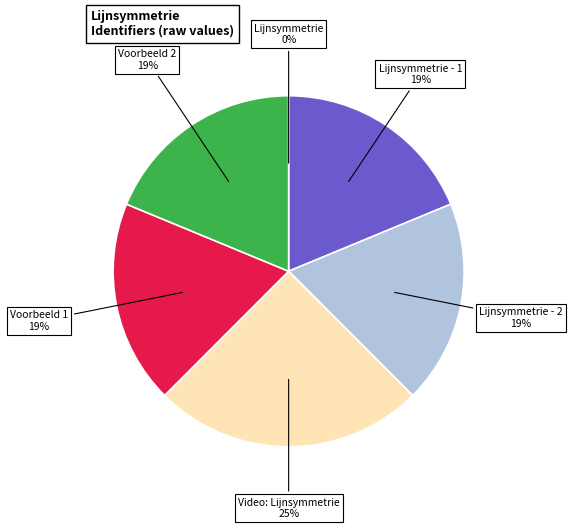

Is there a majority slice in this chart?

No